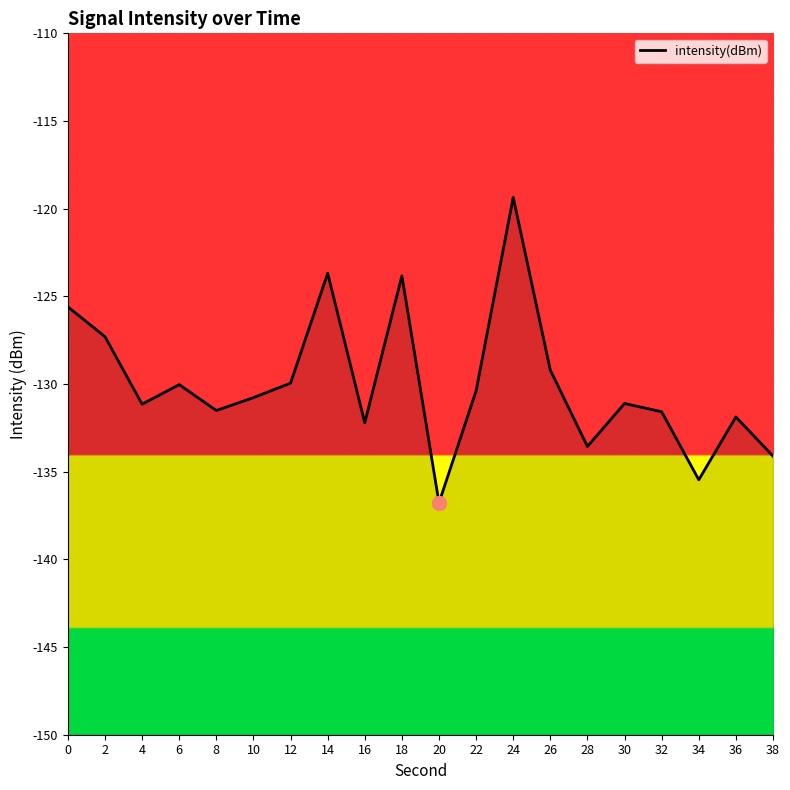

What is the change in value from 26 to 36?

-2.7